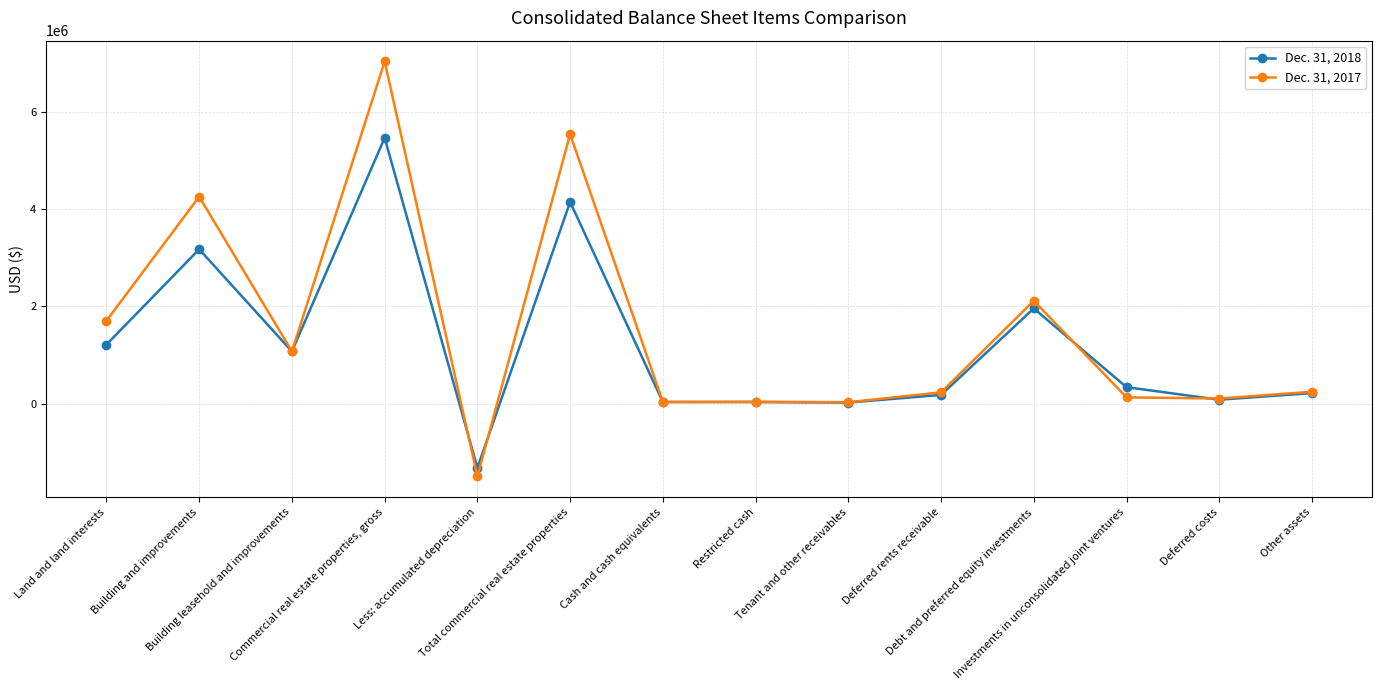

What value does the Dec. 31, 2017 series have at Deferred rents receivable?

233300